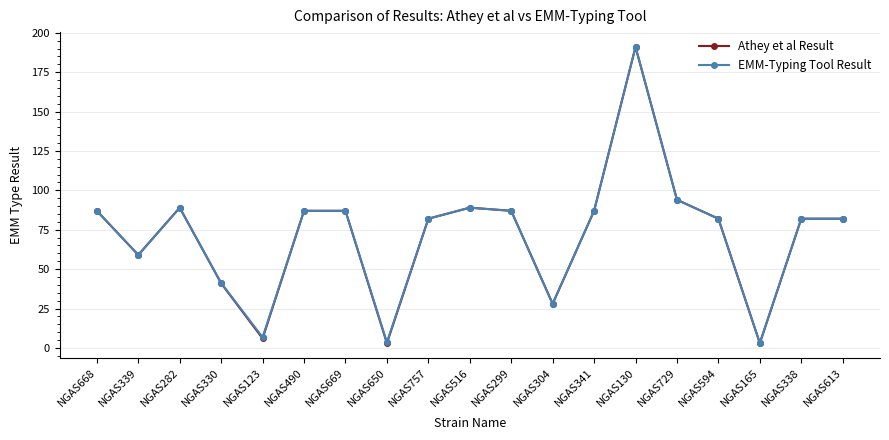

At which category does EMM-Typing Tool Result reach its first local valley?

NGAS339